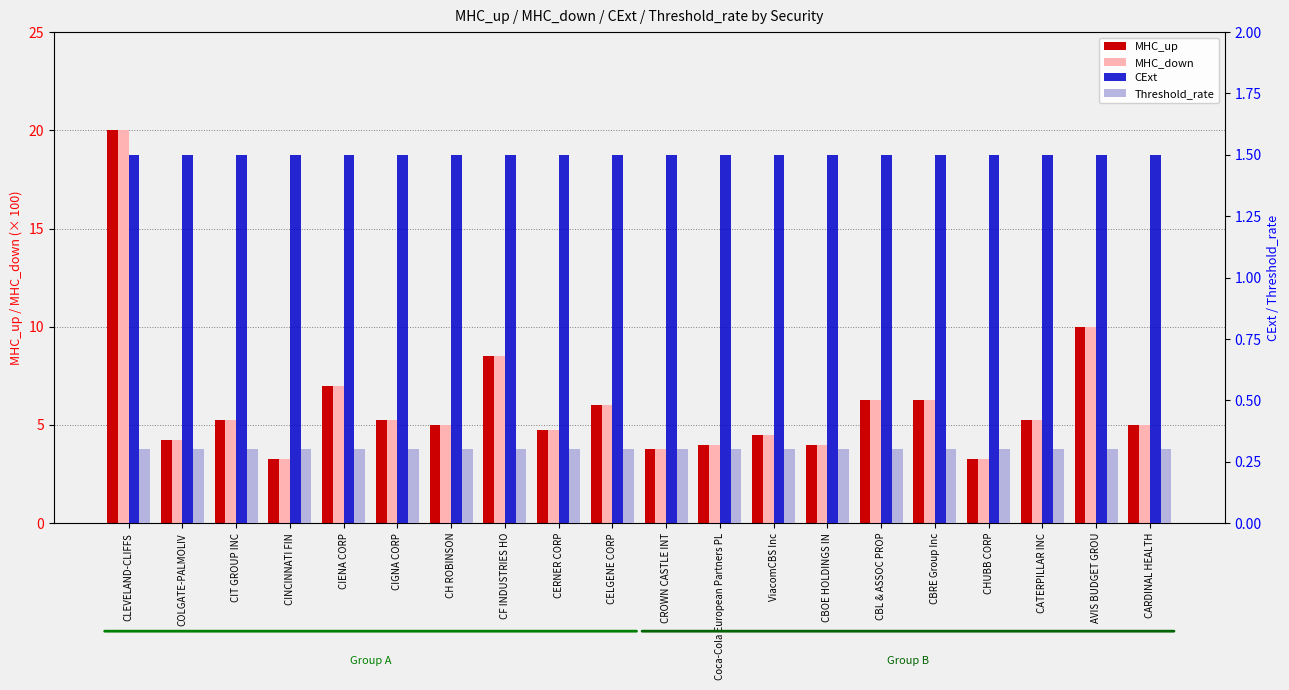

What is the label of the 11th bar from the right?

CELGENE CORP